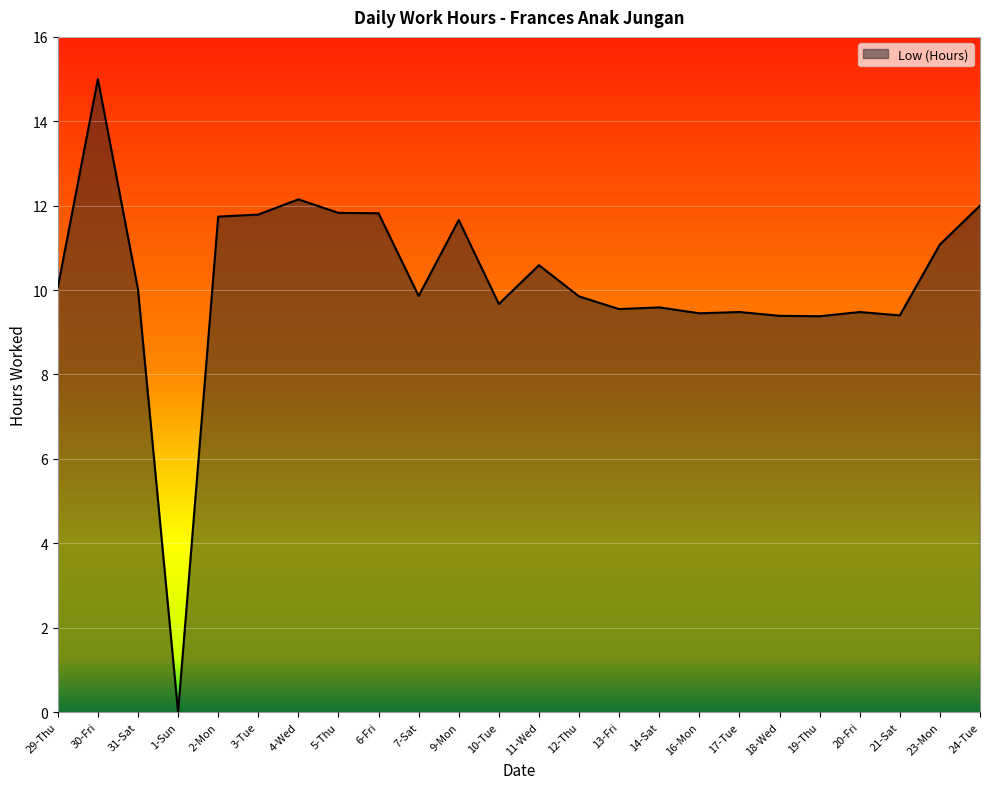

What is the greatest value displayed?

15.0